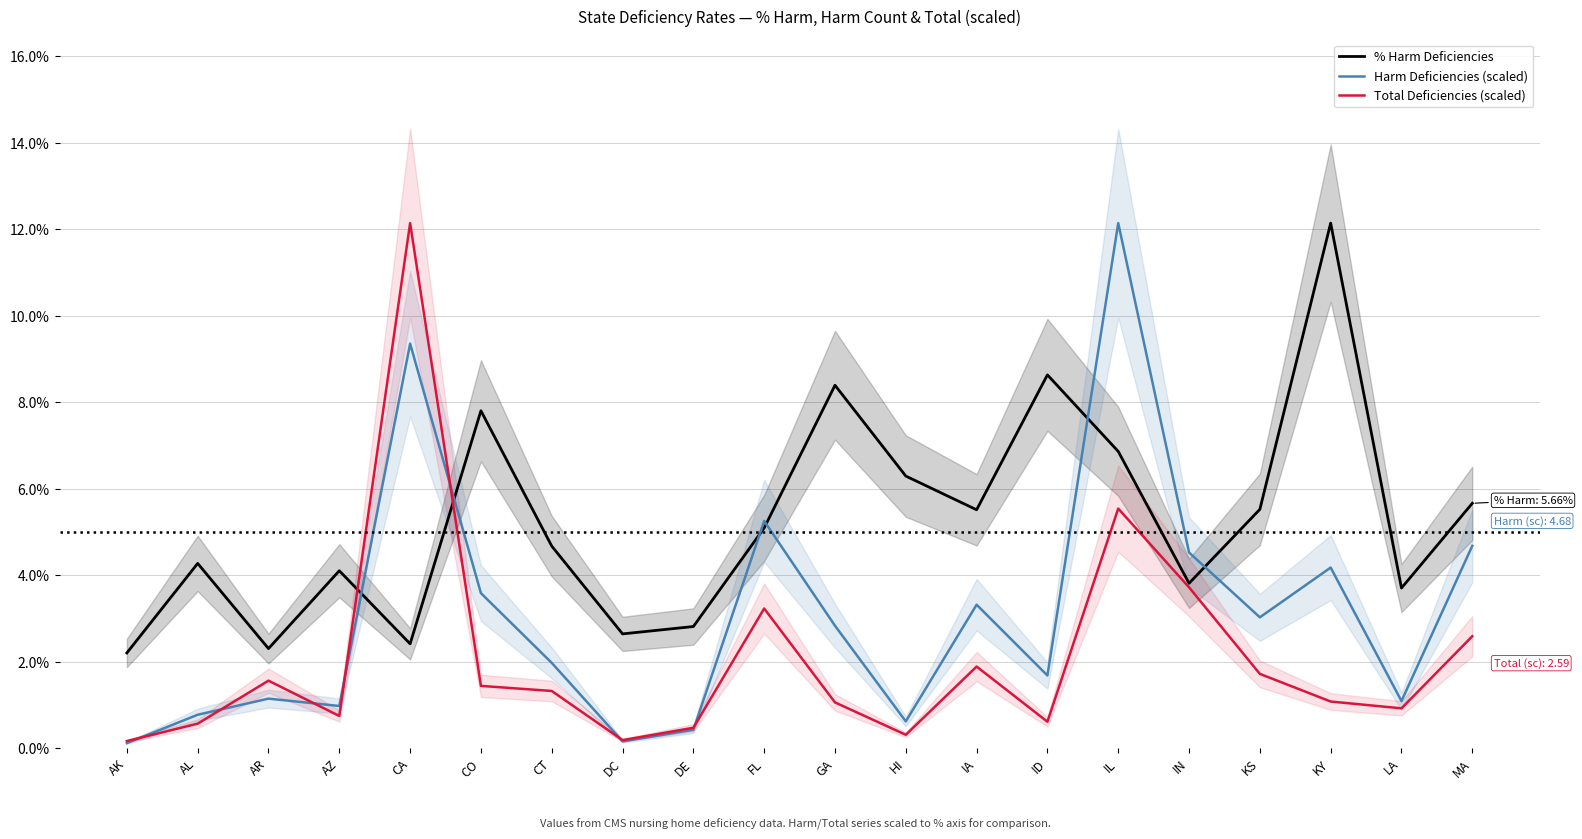

Which series has the largest total across all categories?

% Harm Deficiencies